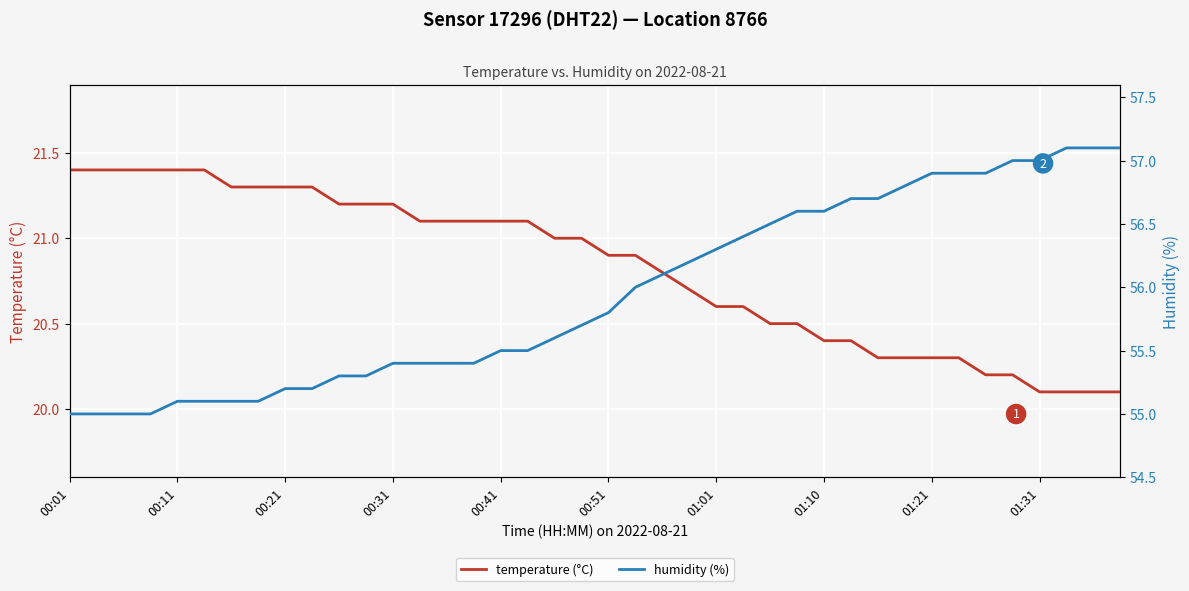

What is the maximum value for temperature (°C)?

21.4